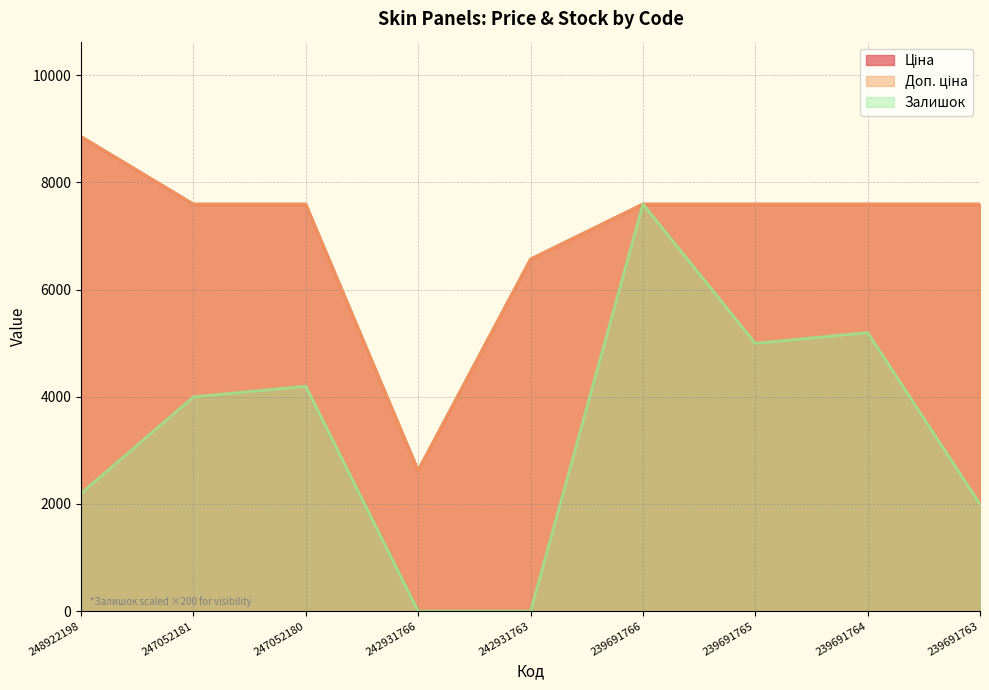

Rank the series at 242931766 from highest to lowest value.

Доп. ціна, Ціна, Залишок